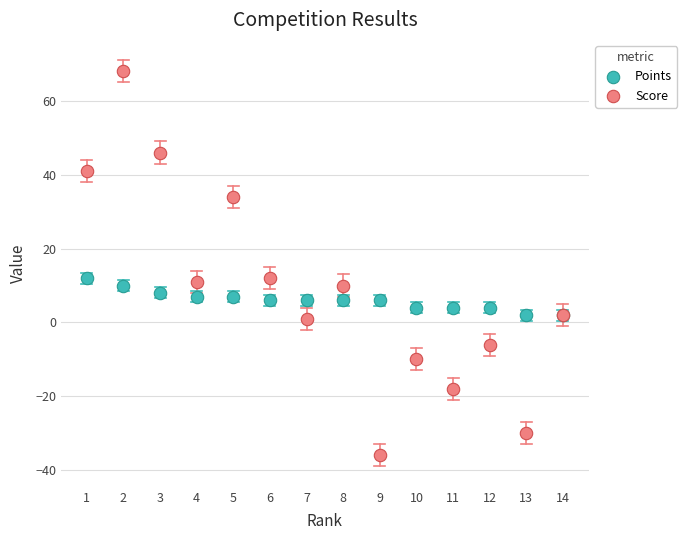

What are all the series names shown in the legend?

Points, Score